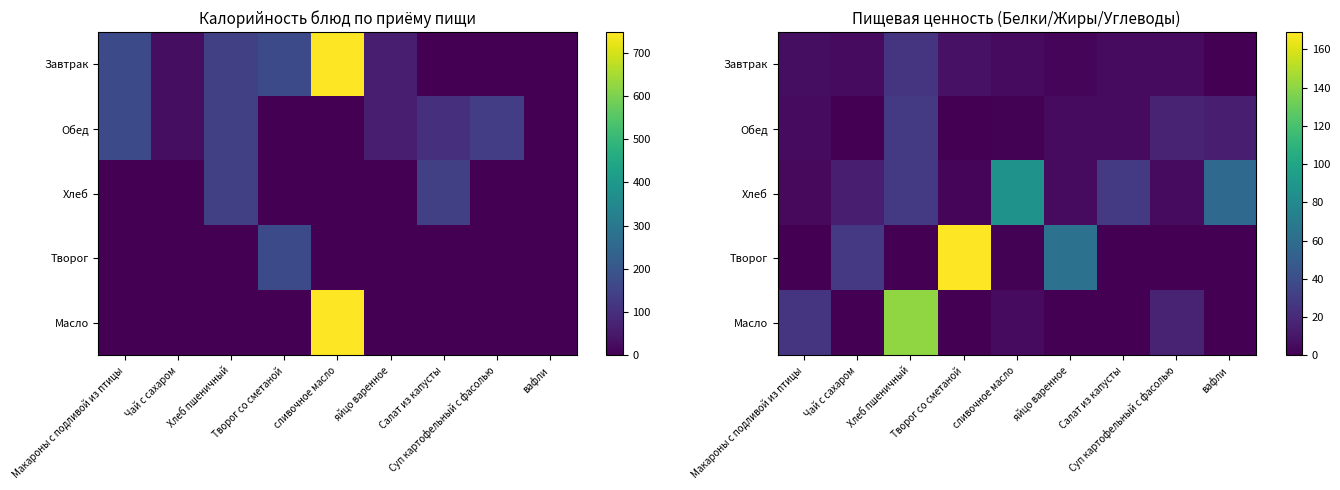

The value of Хлеб at Суп картофельный с фасолью is 5. True or false?

True